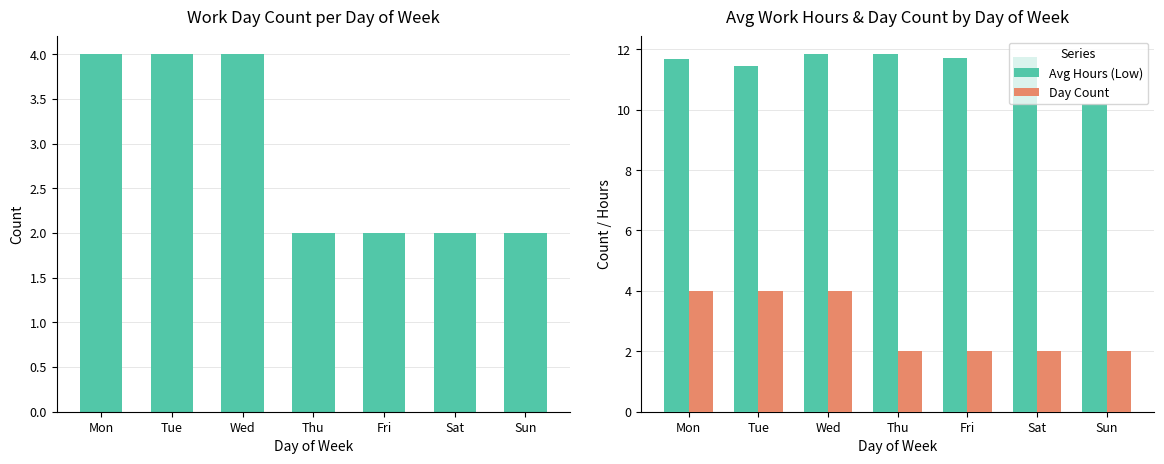

What is the total value across all series at Tue?

15.4